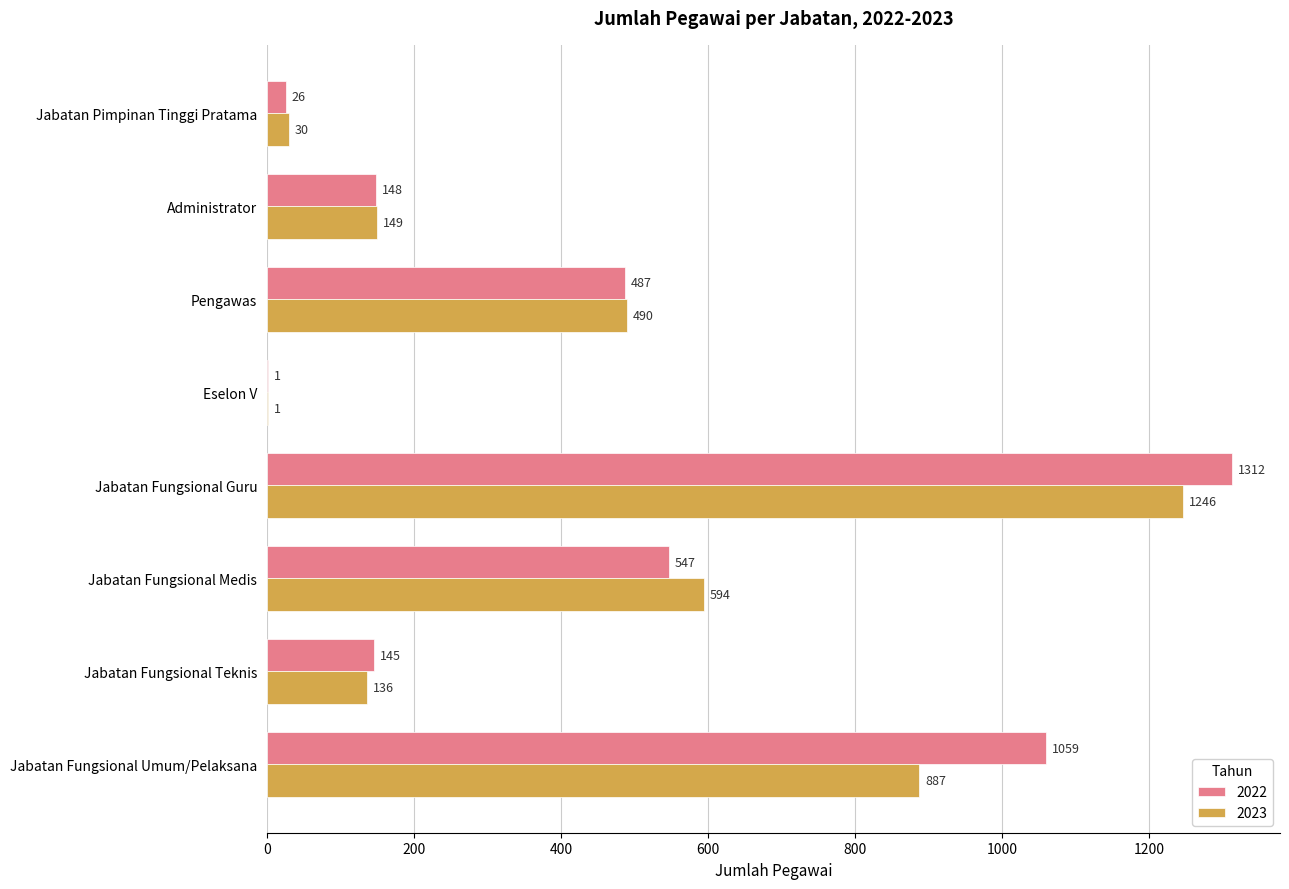

What is the average value of the 2022 series?

466